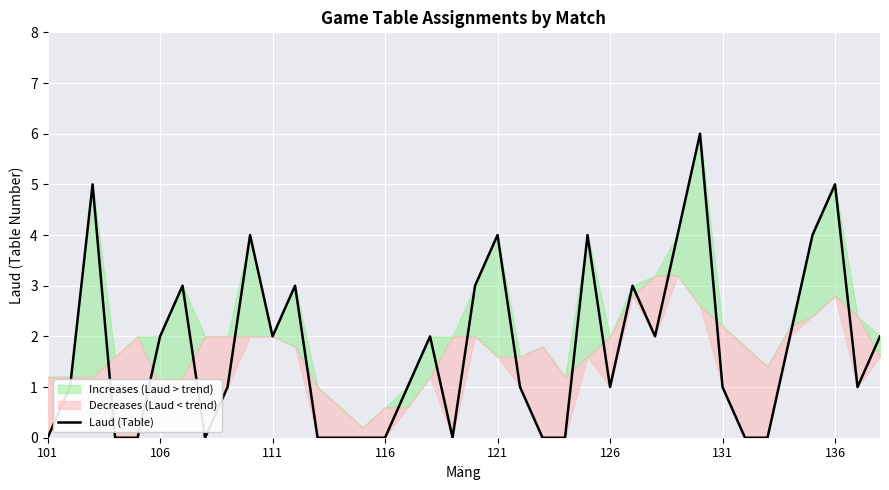

What is the difference between the values at 37 and 36?

1